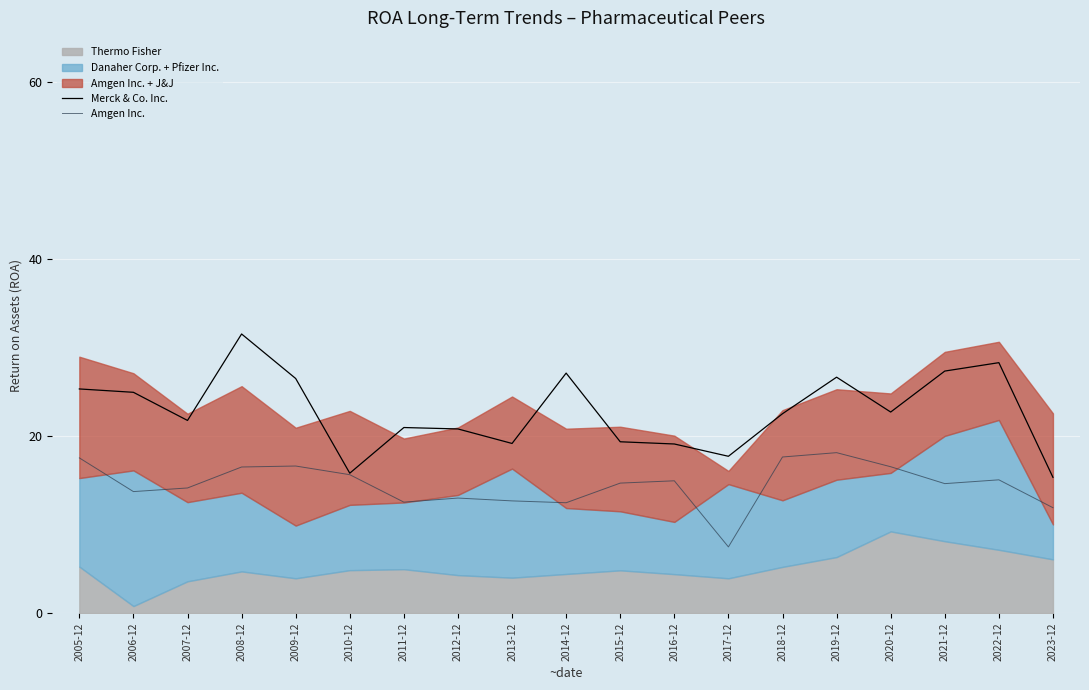

What is the lowest value of the Amgen Inc. series?

7.5